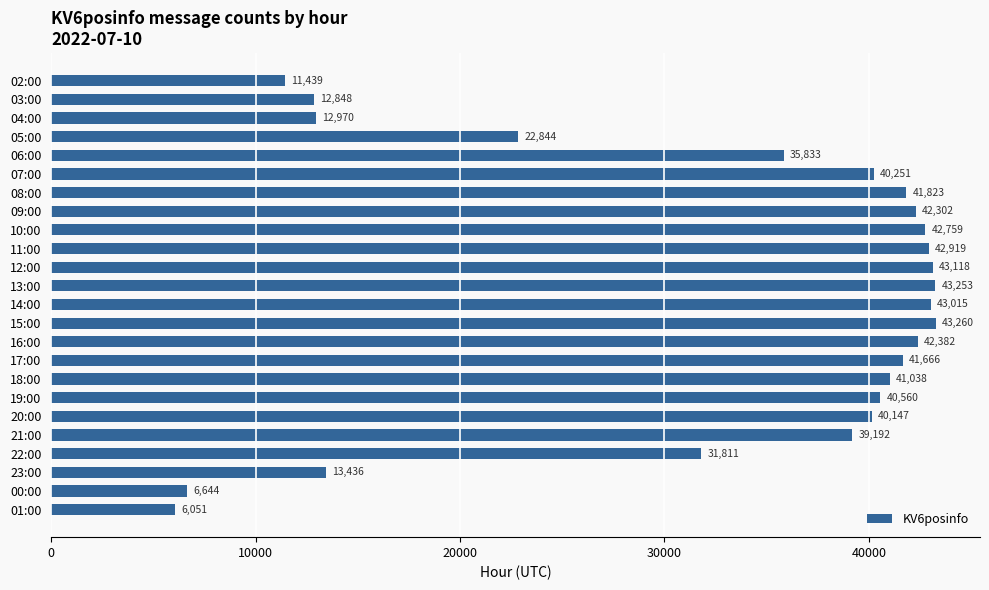

Between 06:00 and 11:00, which is larger?

11:00